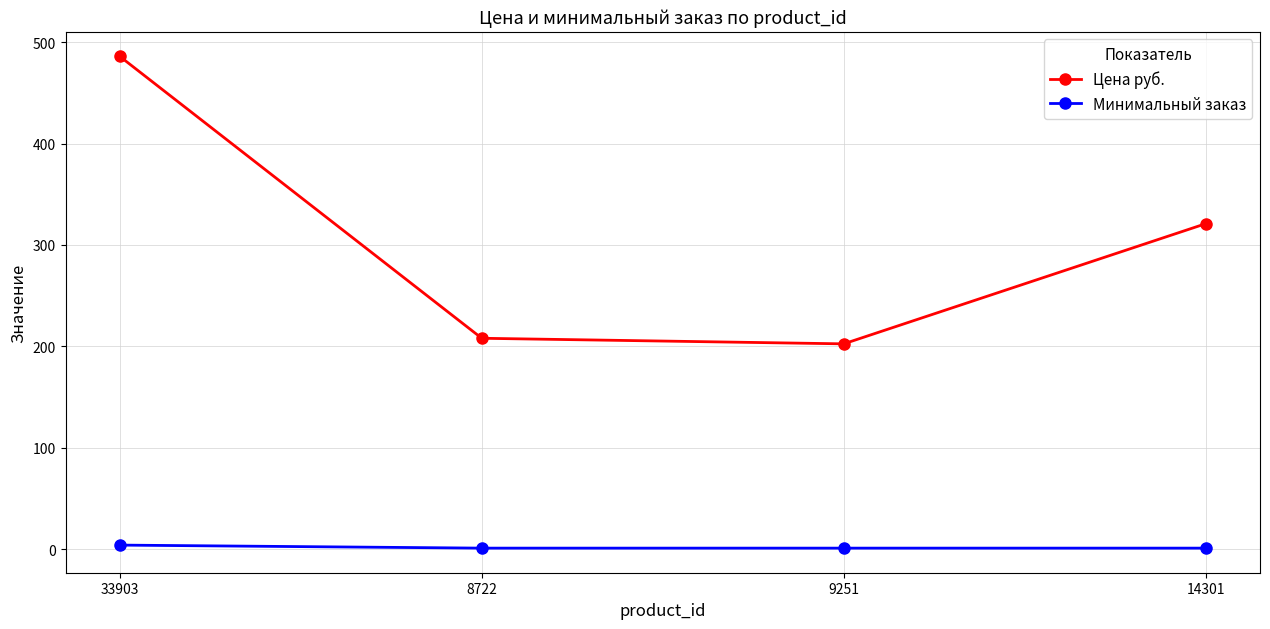

The value of Цена руб. at 14301 is 321.0. True or false?

True